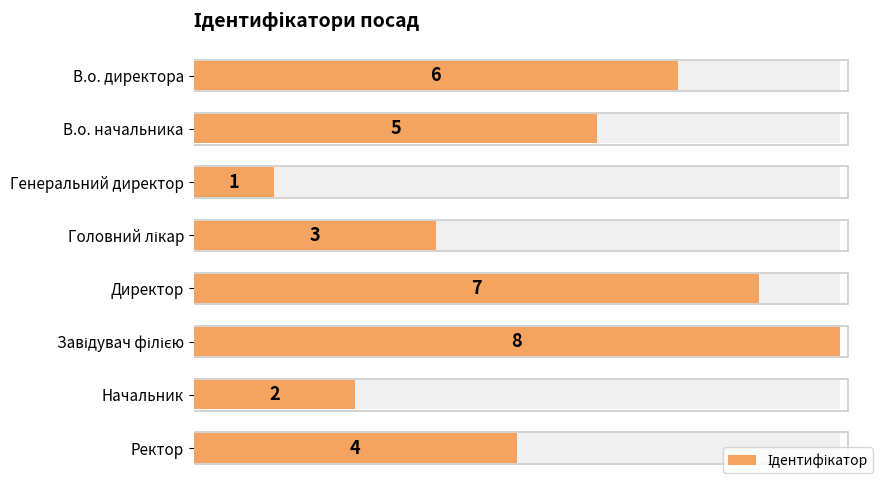

Read the value at Генеральний директор.

1